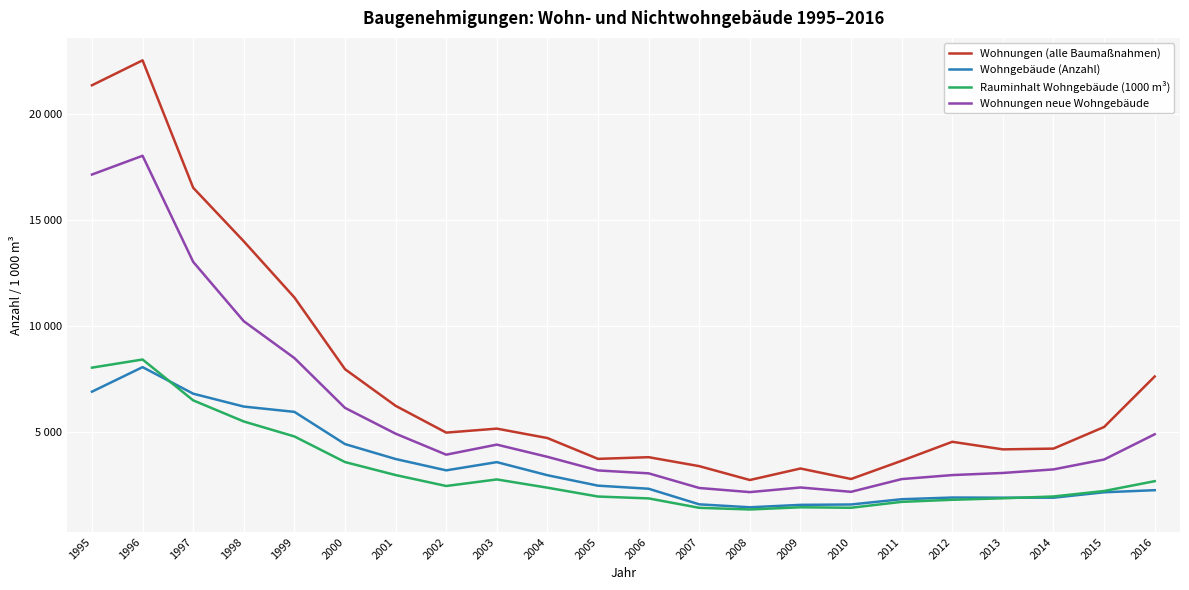

True or false: Wohnungen neue Wohngebäude and Wohngebäude (Anzahl) intersect in this chart.

False